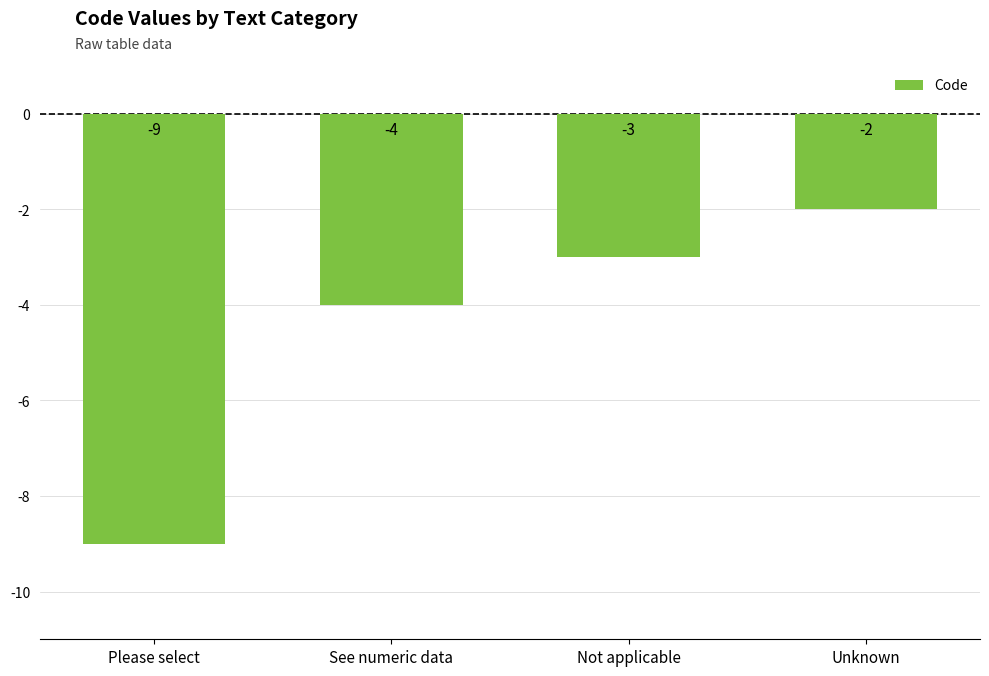

What is the average value?

-4